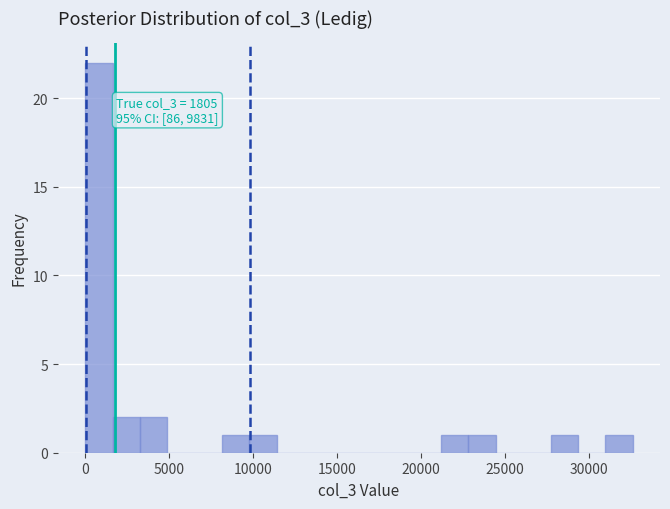

Around what value on the x-axis is the tallest bar? Give the approximate position of its centre, as read against the axis.

1000